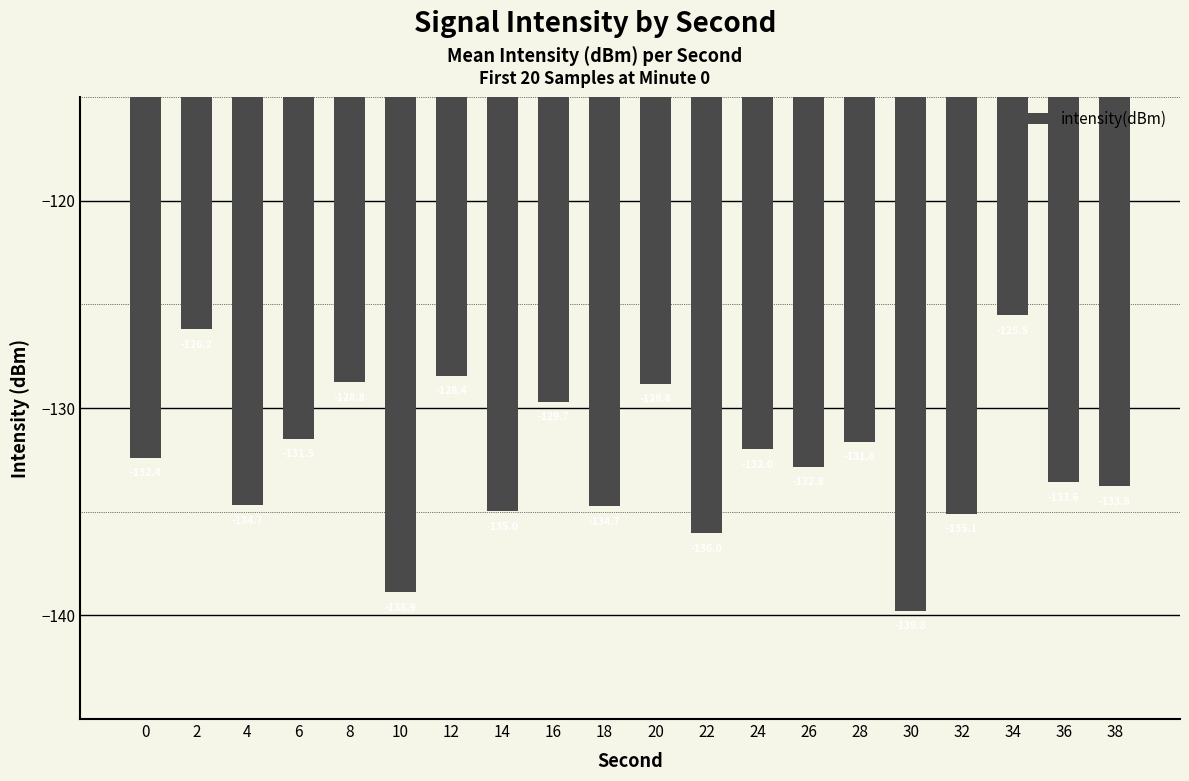

What is the change in value from 0 to 28?

+0.7